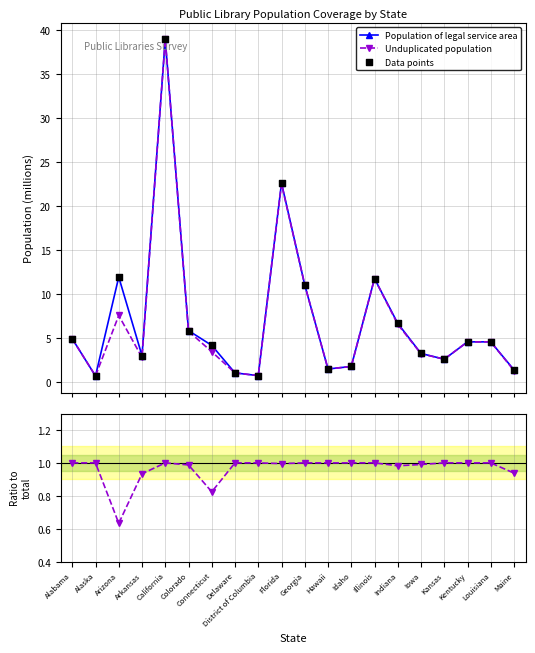

What is the value of the Population of legal service area point at the 19th from the left?

4.5